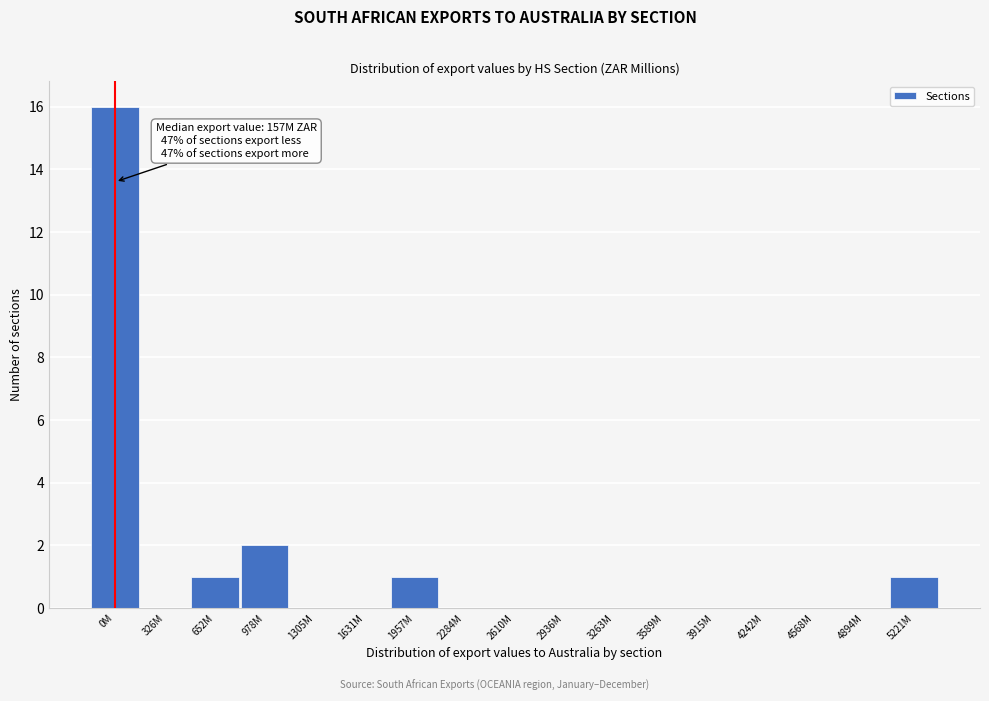

Reading left to right, what are all the values shown in this chart?

0M=16	326M=0	652M=1	978M=2	1305M=0	1631M=0	1957M=1	2284M=0	2610M=0	2936M=0	3263M=0	3589M=0	3915M=0	4242M=0	4568M=0	4894M=0	5221M=1